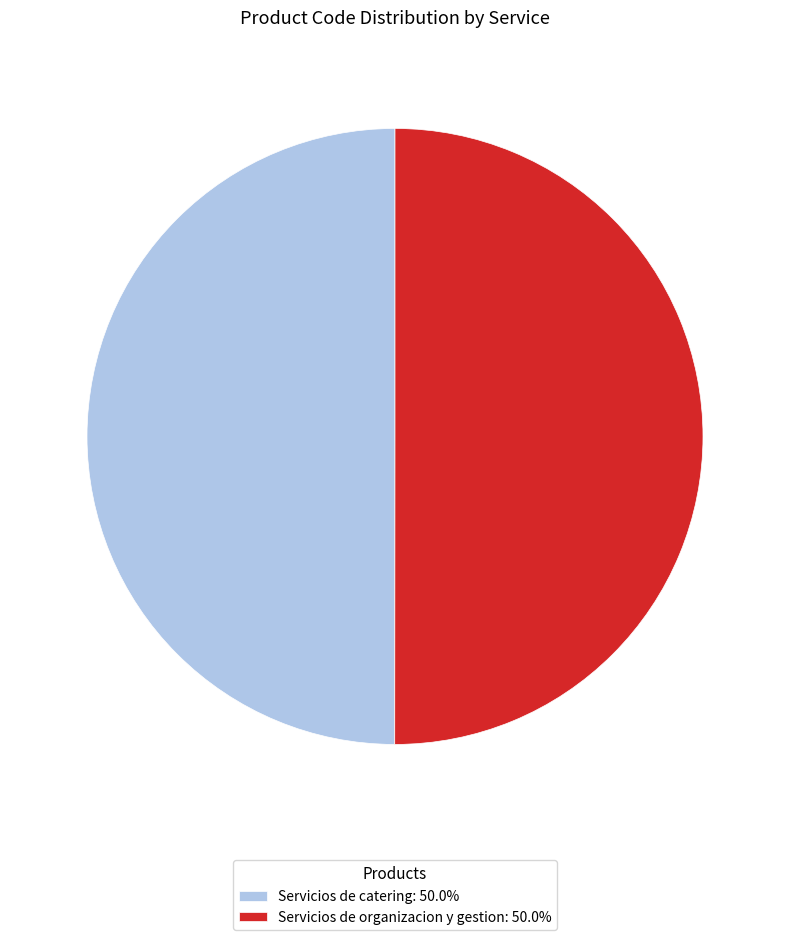

Approximately how many times larger is the value at Servicios de organizacion y gestion: 50.0% compared to Servicios de catering: 50.0%?

1.0